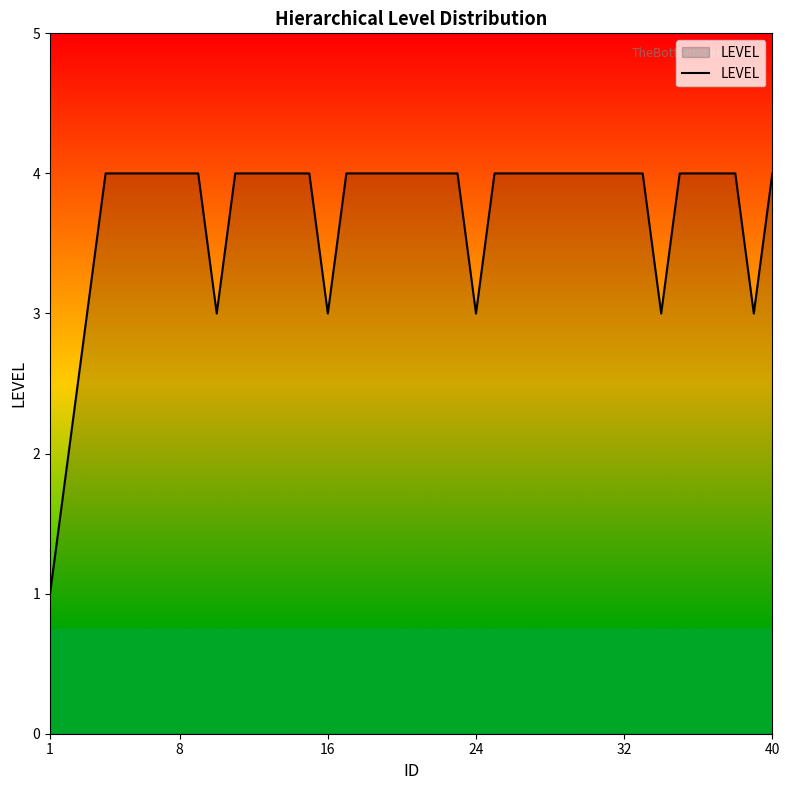

What is the smallest value displayed?

1